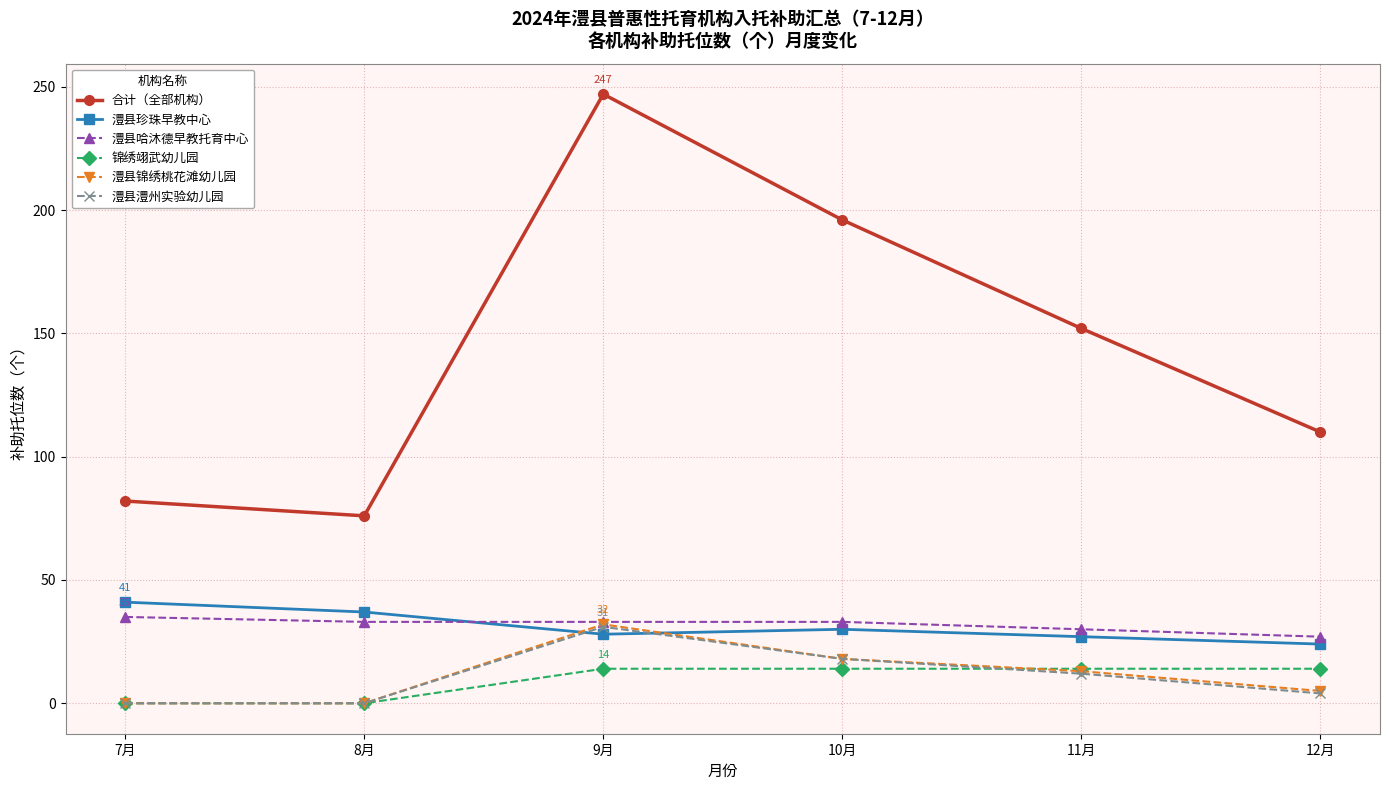

Where does the 澧县锦绣桃花滩幼儿园 series first go above 13?

9月